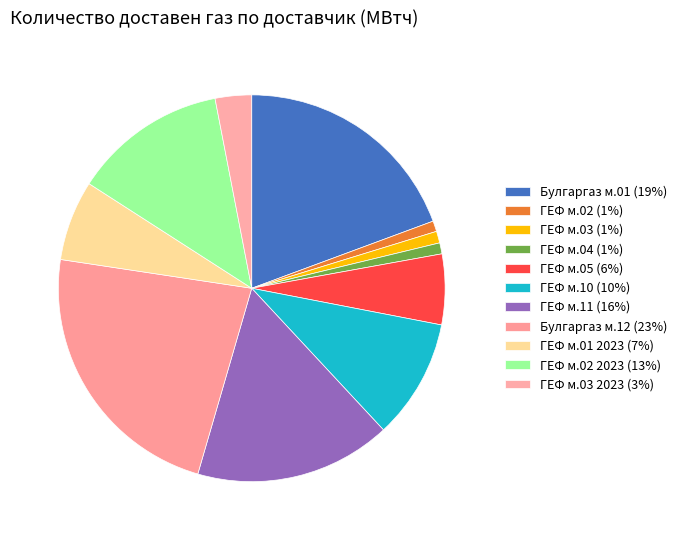

How many slices are in this pie chart?

11